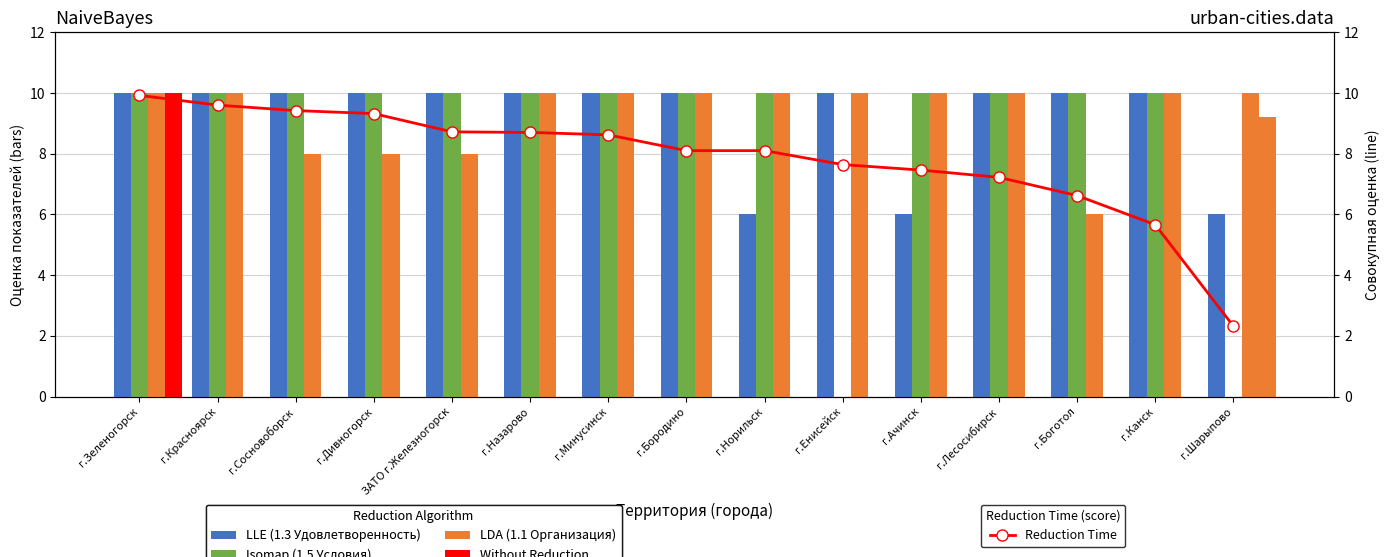

What is the minimum value for Reduction Time?

2.3